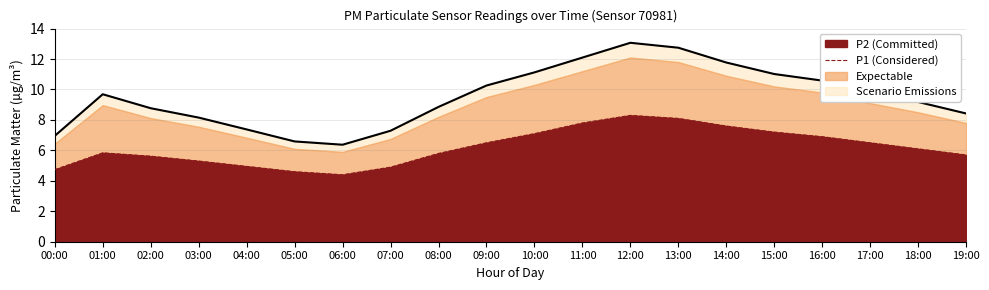

Reading left to right, what are all the values shown in this chart?

7.0	9.7	8.8	8.2	7.4	6.6	6.4	7.3	8.9	10.3	11.1	12.1	13.1	12.7	11.8	11.0	10.6	9.8	9.2	8.4